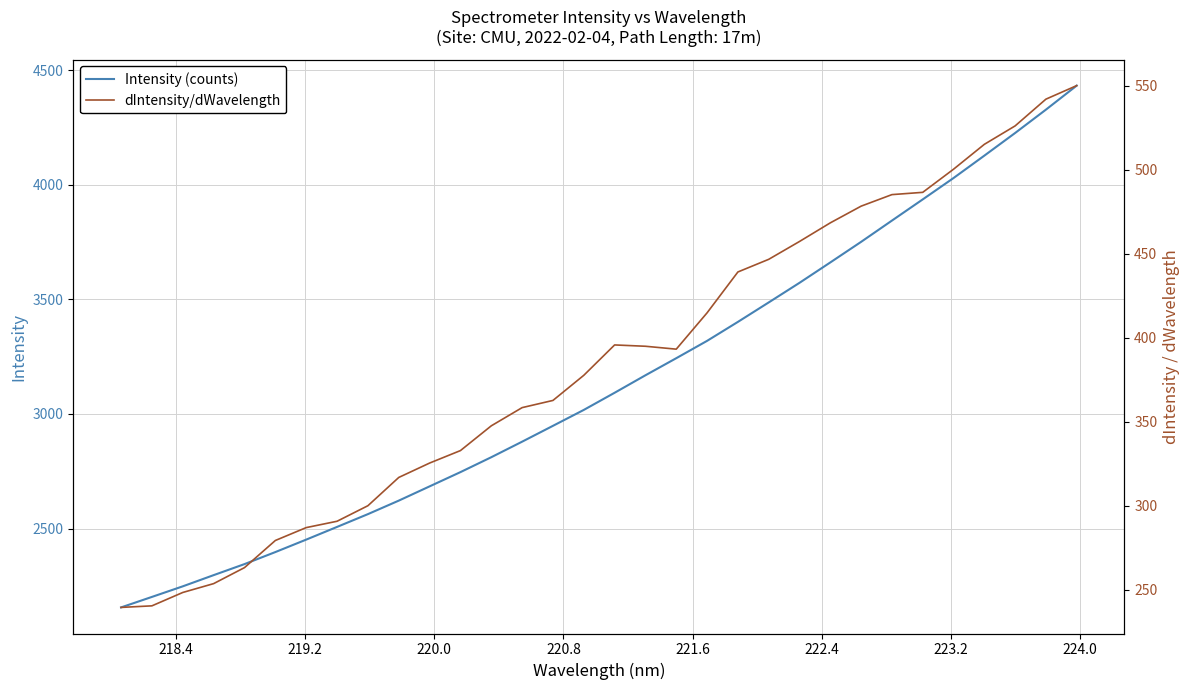

True or false: Intensity (counts) has more than 1 points higher than both neighbors.

False